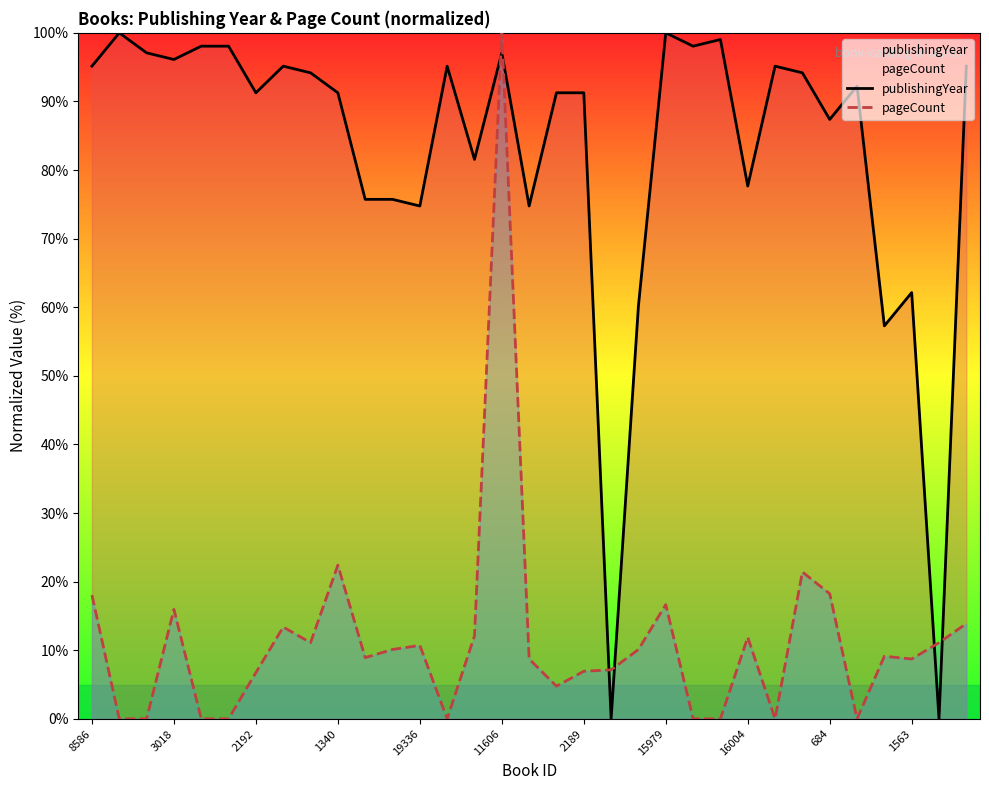

What are all the series names shown in the legend?

publishingYear, pageCount